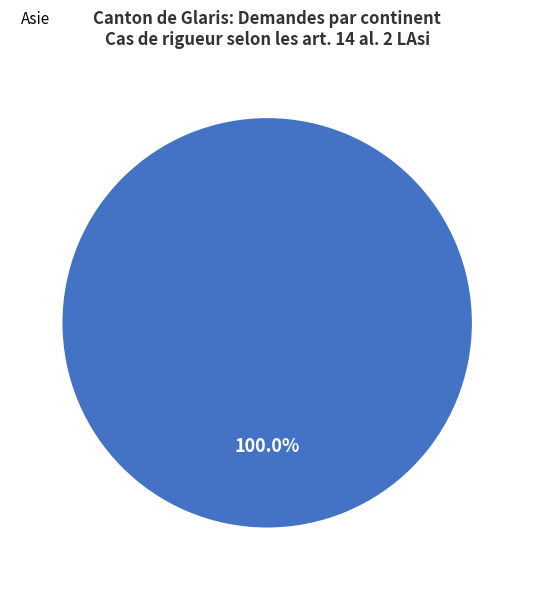

Does any single category account for the majority?

Yes